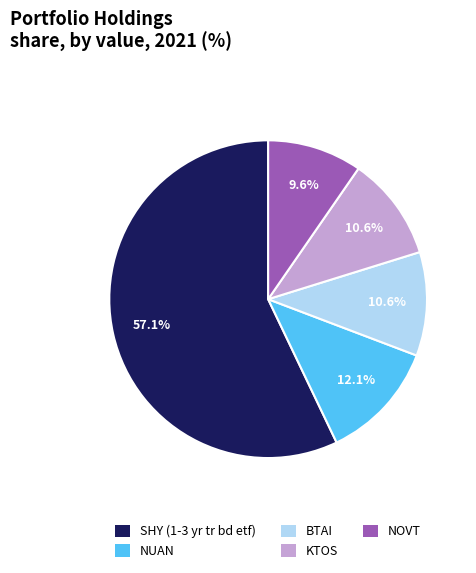

The NOVT slice represents 10% of the pie. True or false?

True